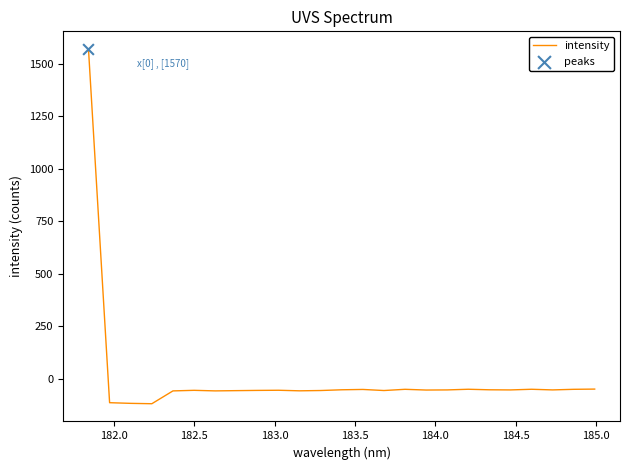

What is the greatest value displayed?

1570.3